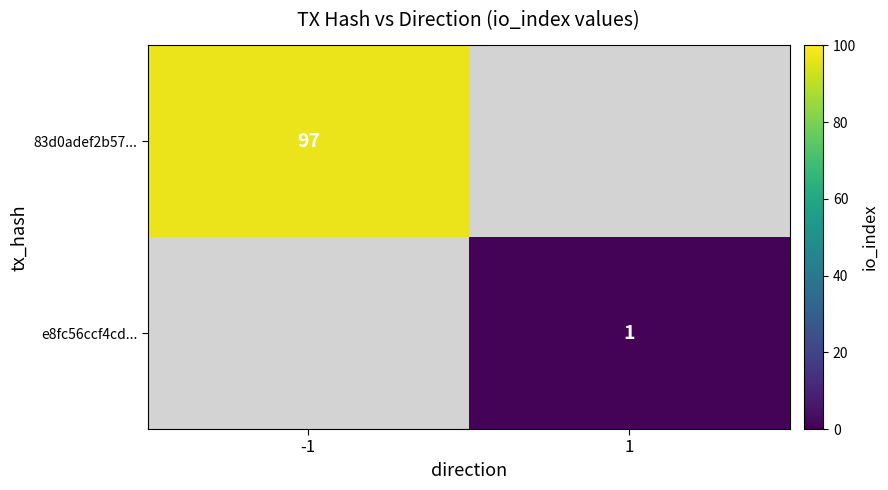

The value of e8fc56ccf4cd... at 1 is 1. True or false?

True